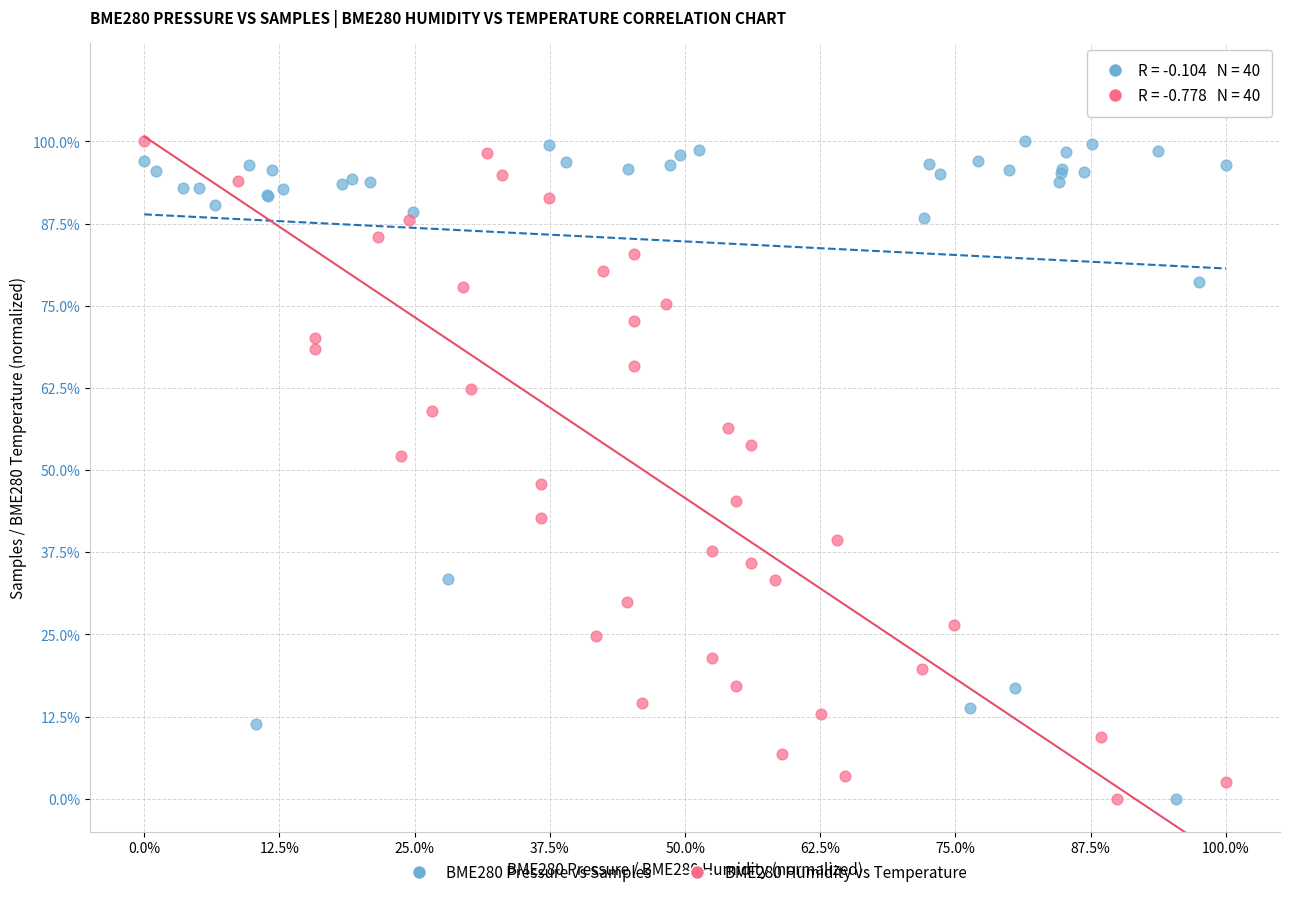

What are all the series names shown in the legend?

BME280 Pressure vs Samples, BME280 Humidity vs Temperature